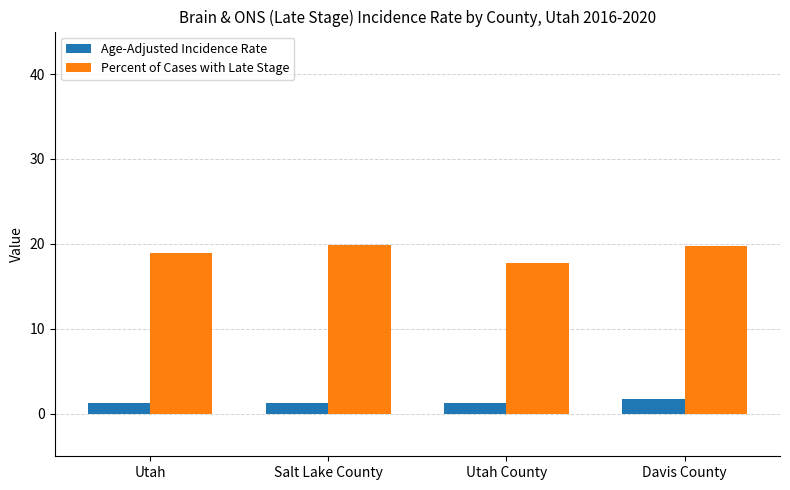

Does the chart contain stacked bars?

No